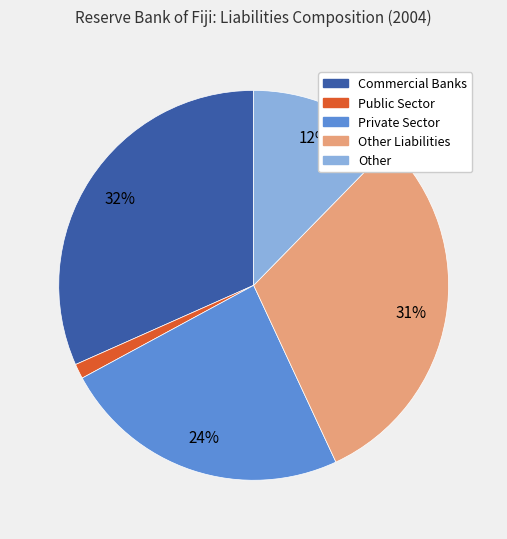

To the nearest percent, what is the average slice percentage?

20%